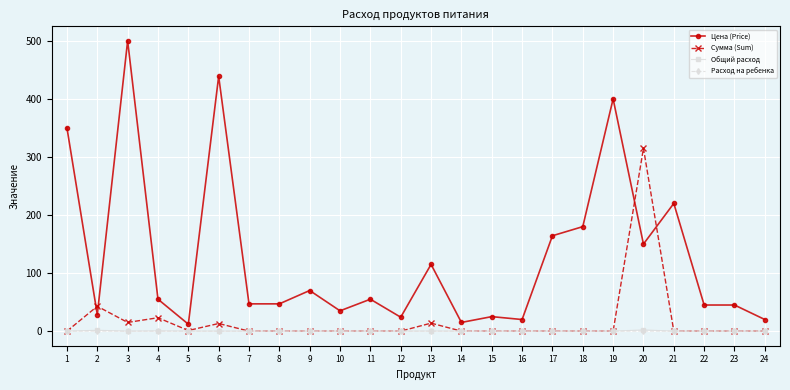

What is the maximum value for Общий расход?

2.1